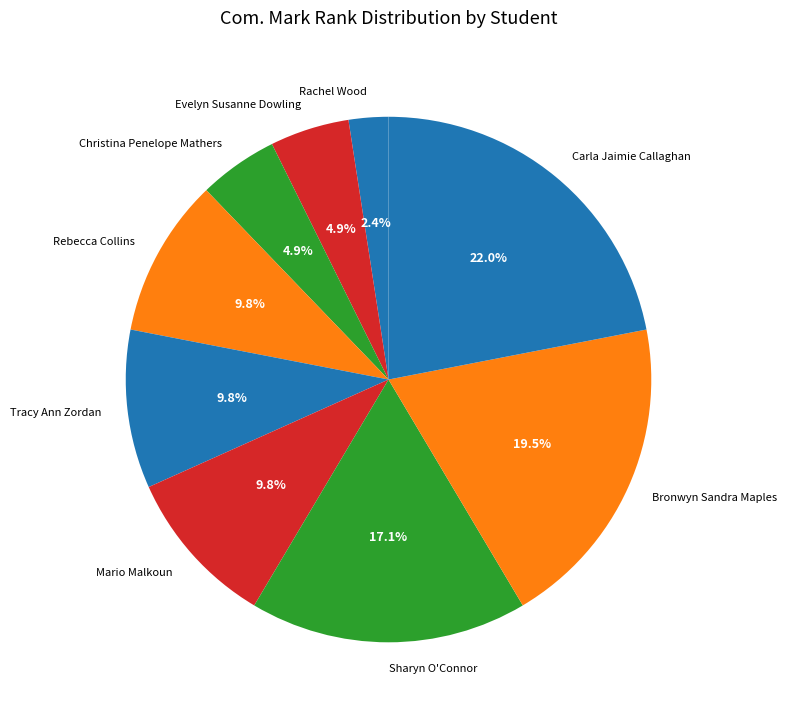

Which slice is the smallest?

Rachel Wood